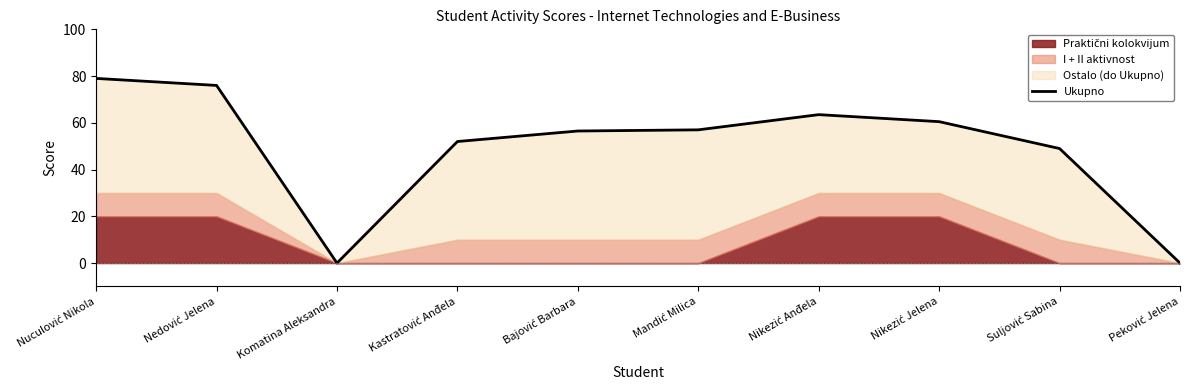

How many lines are shown in the chart?

1